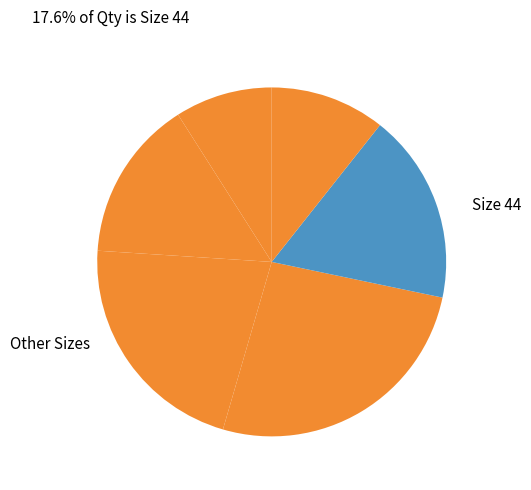

Is there any slice that represents more than half of the pie?

No